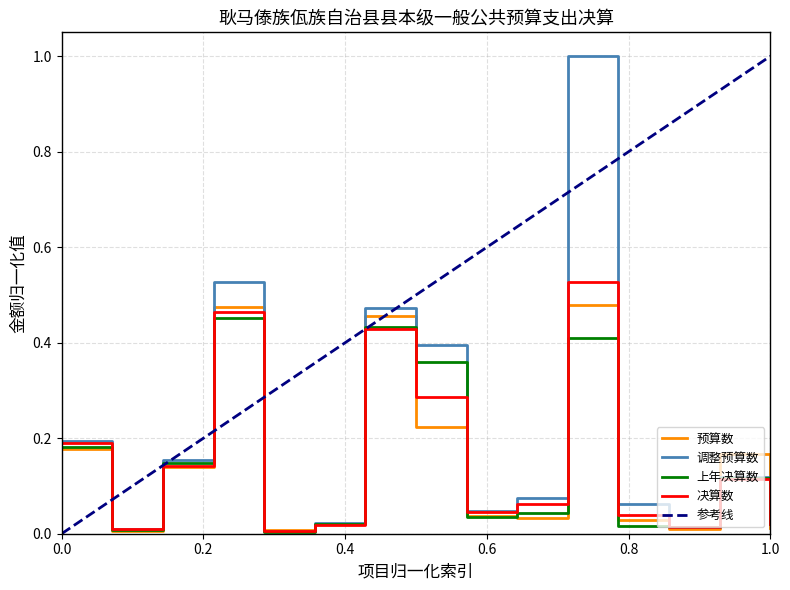

The value of 调整预算数 at 0.0 is 0.3. True or false?

False